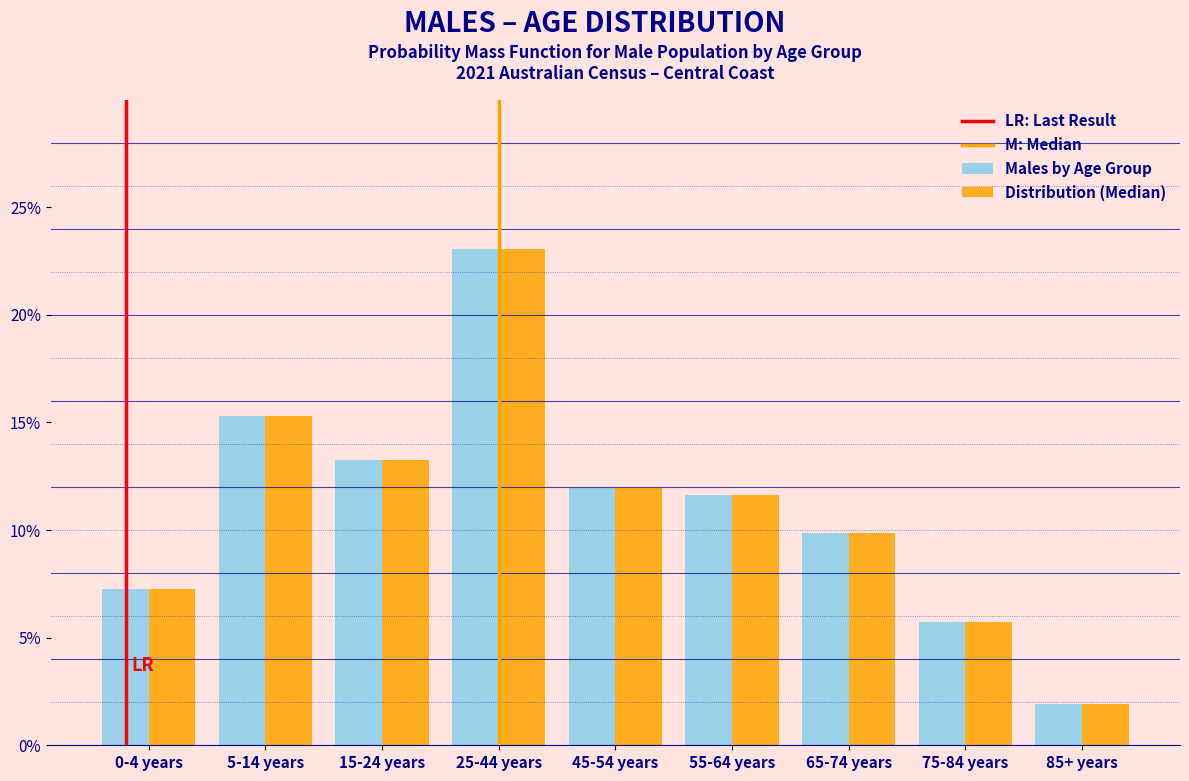

Reading right to left, list all the values displayed in this chart.

Males by Age Group: 85+ years=1.9	75-84 years=5.7	65-74 years=9.9	55-64 years=11.6	45-54 years=12.0	25-44 years=23.1	15-24 years=13.3	5-14 years=15.3	0-4 years=7.3
Distribution (Median): 85+ years=1.9	75-84 years=5.7	65-74 years=9.9	55-64 years=11.6	45-54 years=12.0	25-44 years=23.1	15-24 years=13.3	5-14 years=15.3	0-4 years=7.3